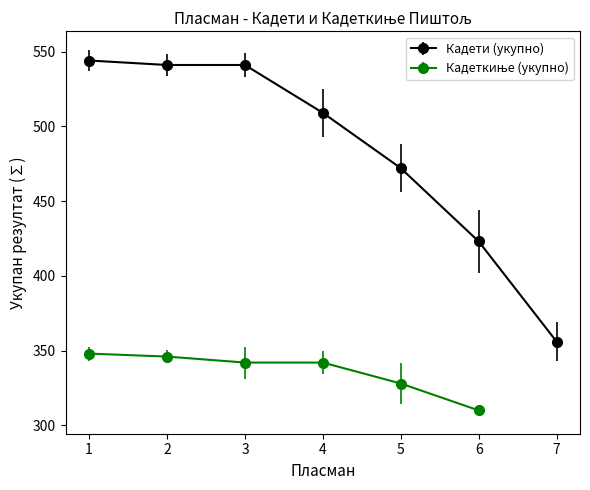

Approximately how many times larger is the value at 1 compared to 5?

1.2